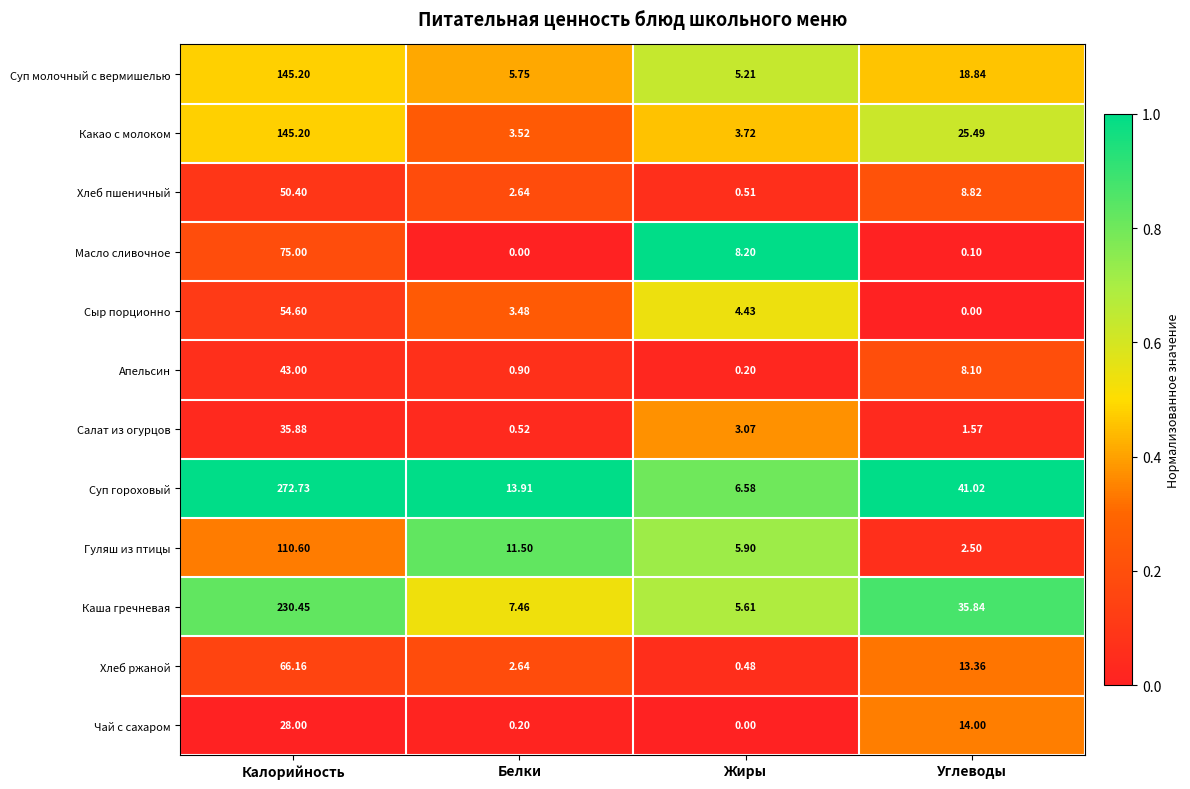

What is the total value across all series at Жиры?

43.9